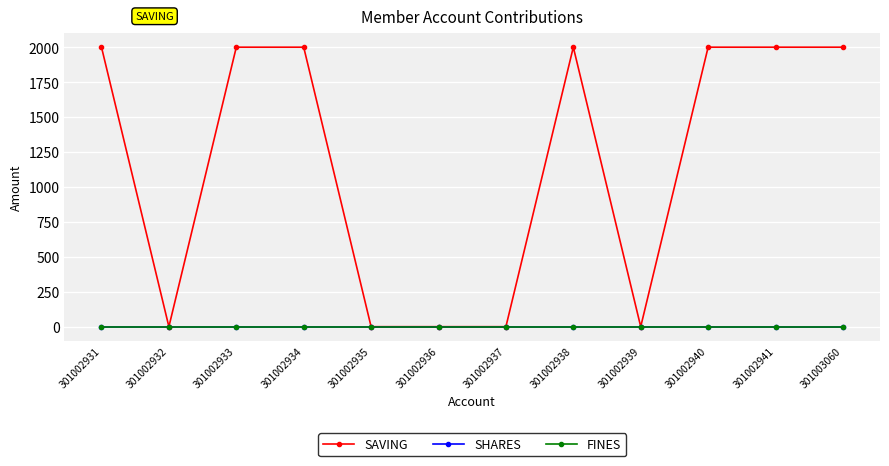

Which category has the lowest value across all series?

301002932